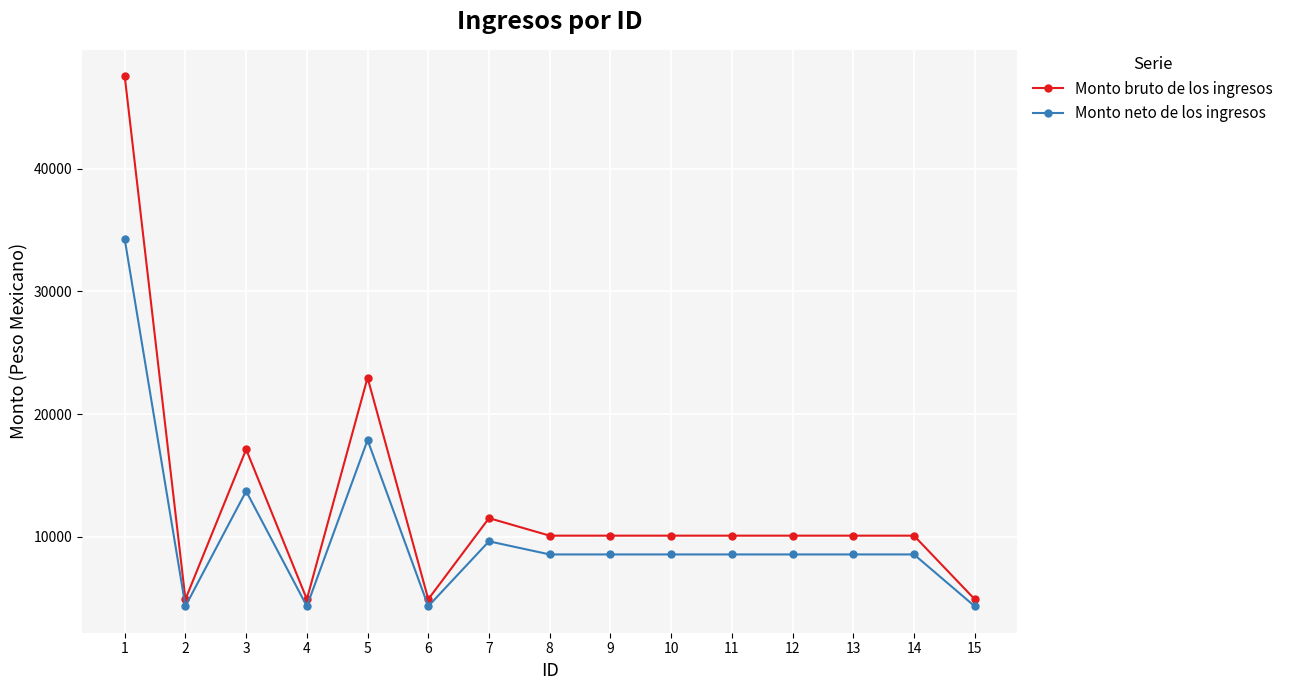

What is the sum of all Monto bruto de los ingresos values?

189274.0